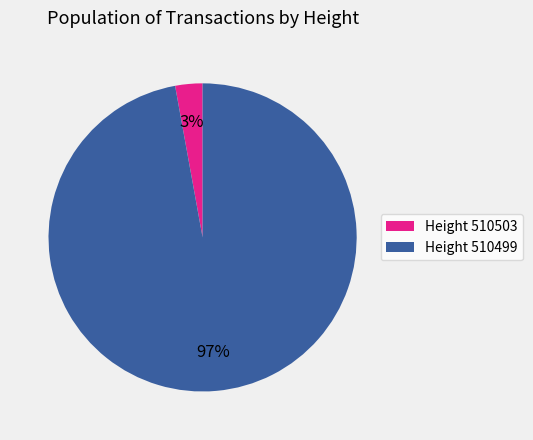

Which category accounts for the majority?

Height 510499